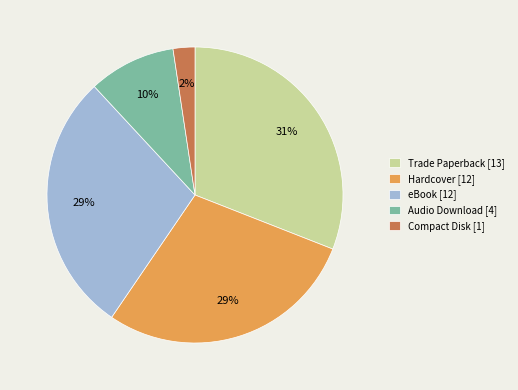

What percentage is the eBook slice, to the nearest percent?

29%